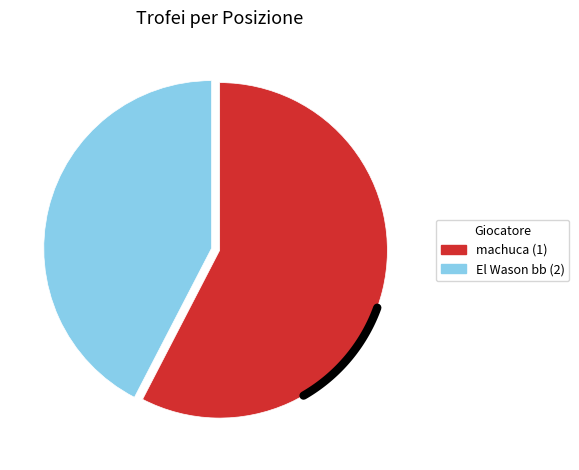

How many slices are in this pie chart?

2